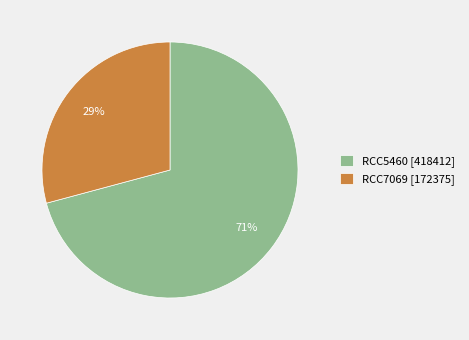

To the nearest percent, what is the average slice percentage?

50%